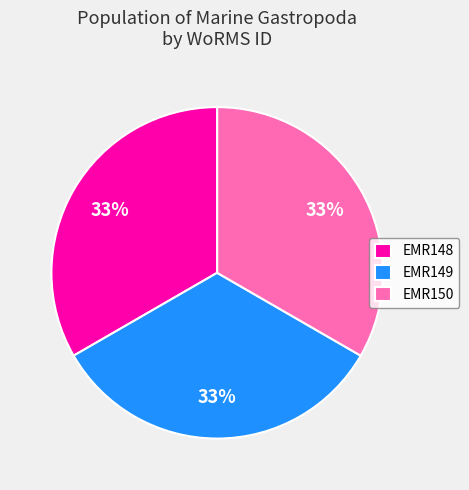

What is the ratio of the value at EMR148 to the value at EMR150?

1.0